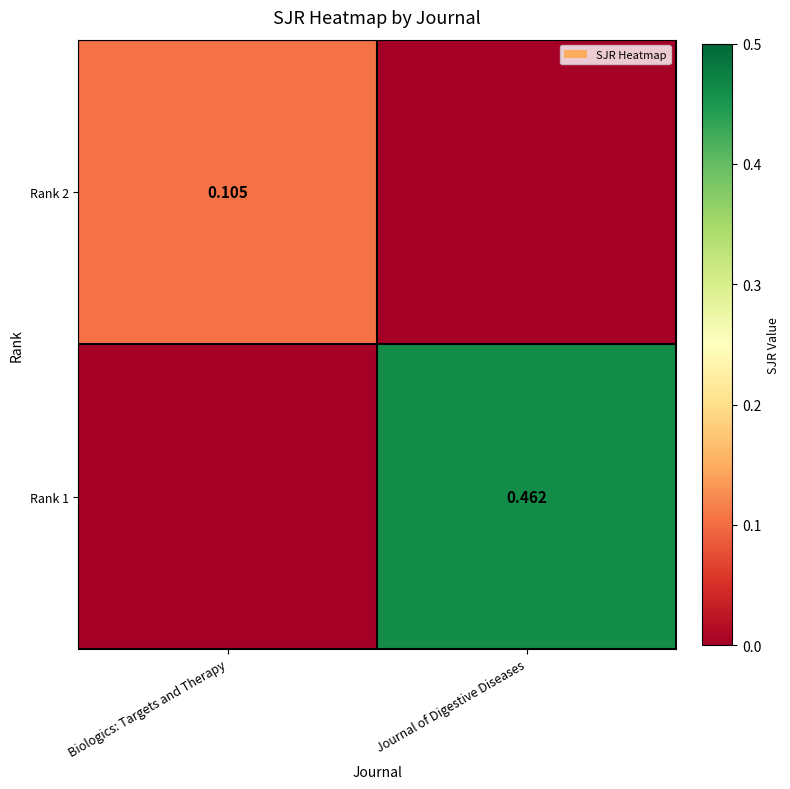

What is the spread (max minus min) of values at Biologics: Targets and Therapy?

0.1